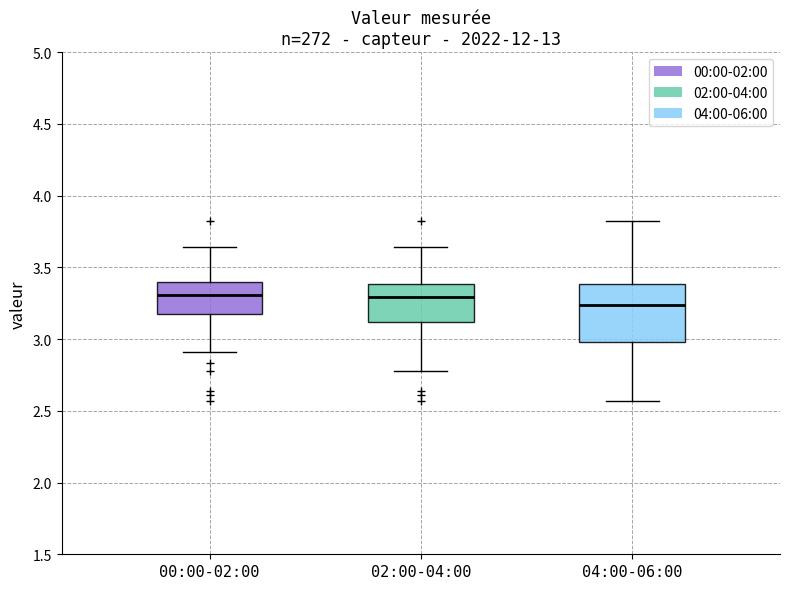

Reading left to right, read every box against the y-axis: the position of its median line, the range the box covers, and the ends of its whiskers. The values are not printed on the chart, so give them approximately, as read against the axis.

00:00-02:00: median 3.30, box 3.20 to 3.40, whiskers 2.90 to 3.65
02:00-04:00: median 3.30, box 3.10 to 3.40, whiskers 2.80 to 3.65
04:00-06:00: median 3.25, box 3.00 to 3.40, whiskers 2.55 to 3.80